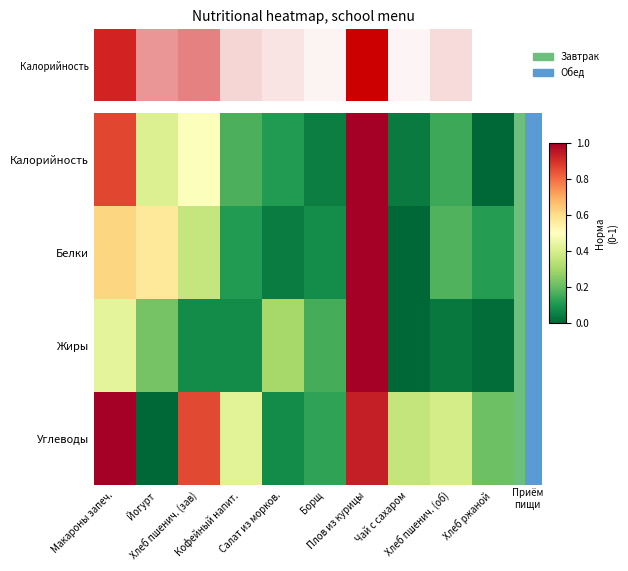

How many categories are shown in the chart?

10